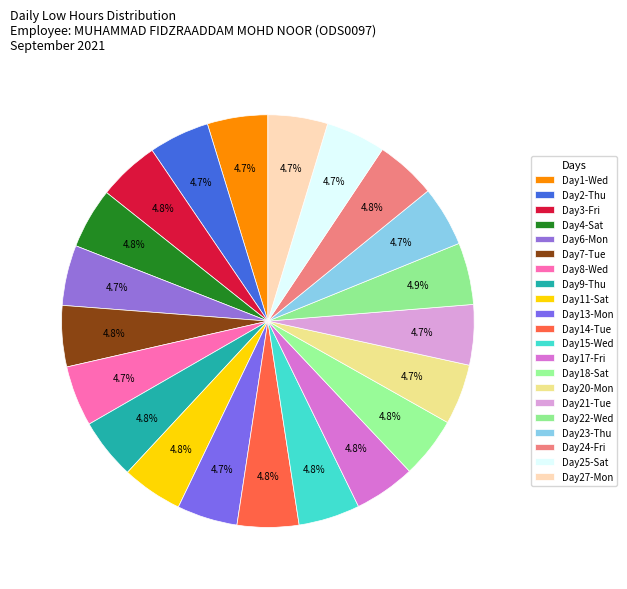

How many segments does this pie chart have?

21